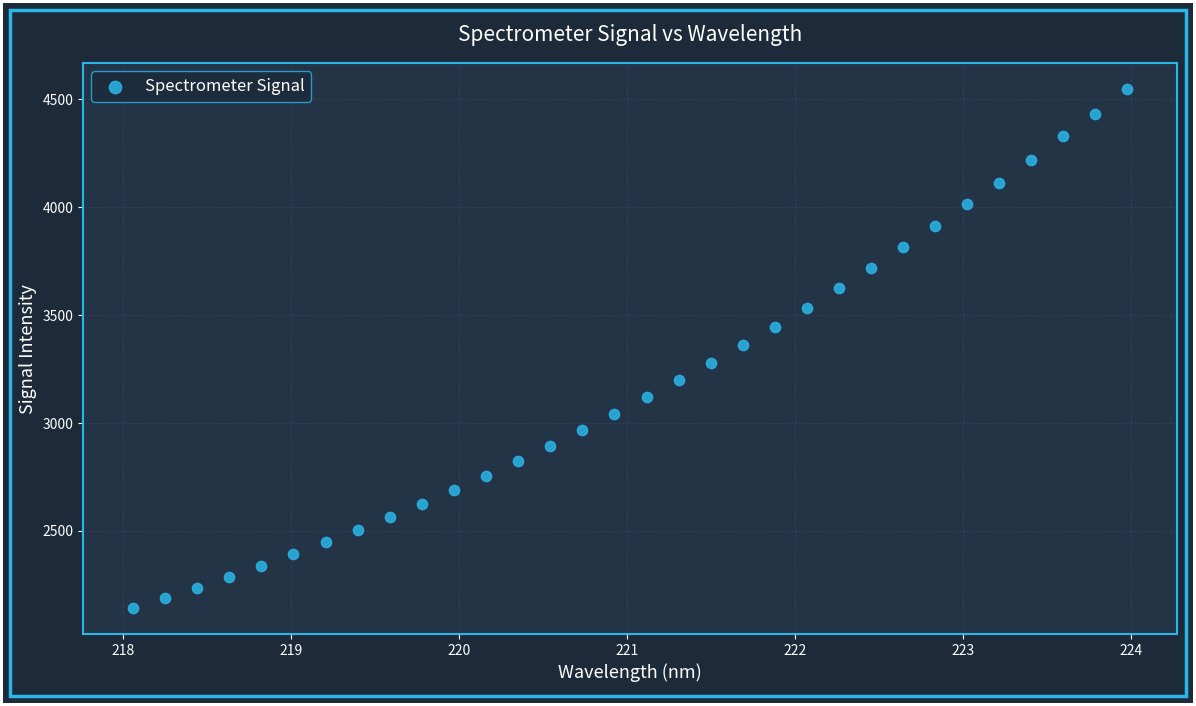

What is the range of X values (max minus min)?

5.9